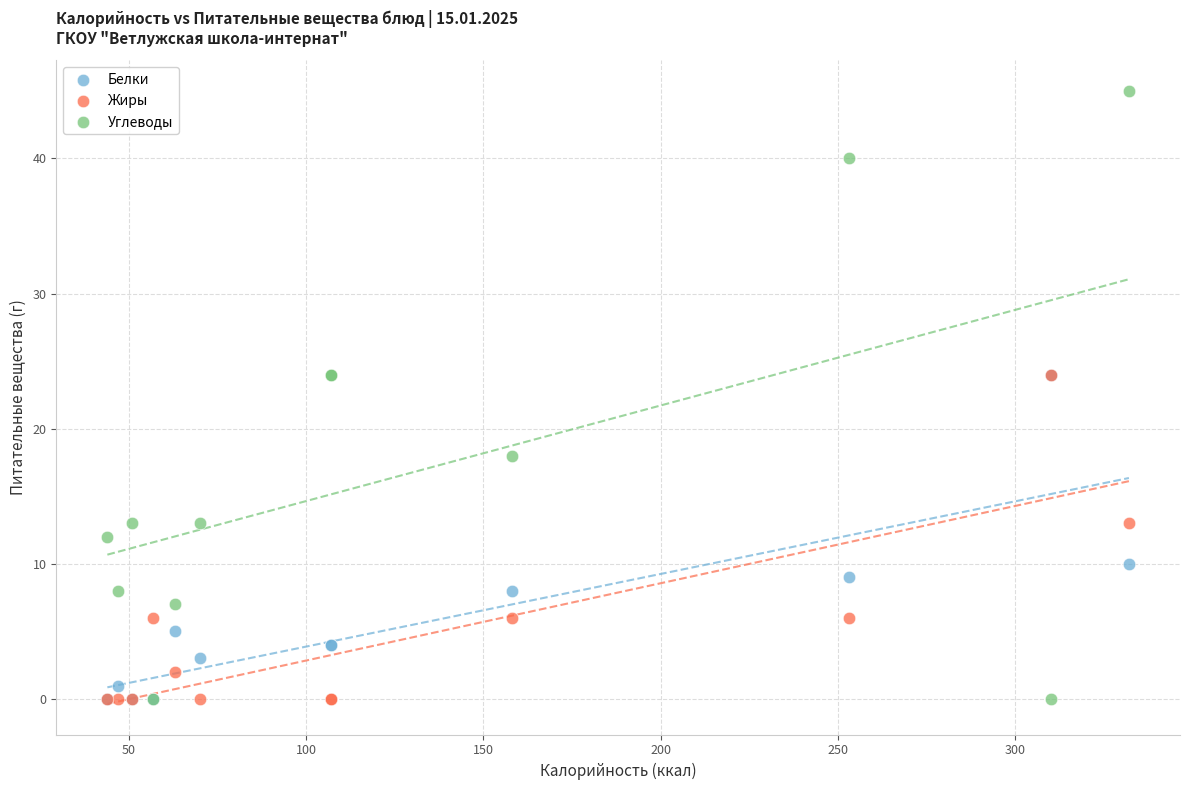

What are all the series names shown in the legend?

Белки, Жиры, Углеводы